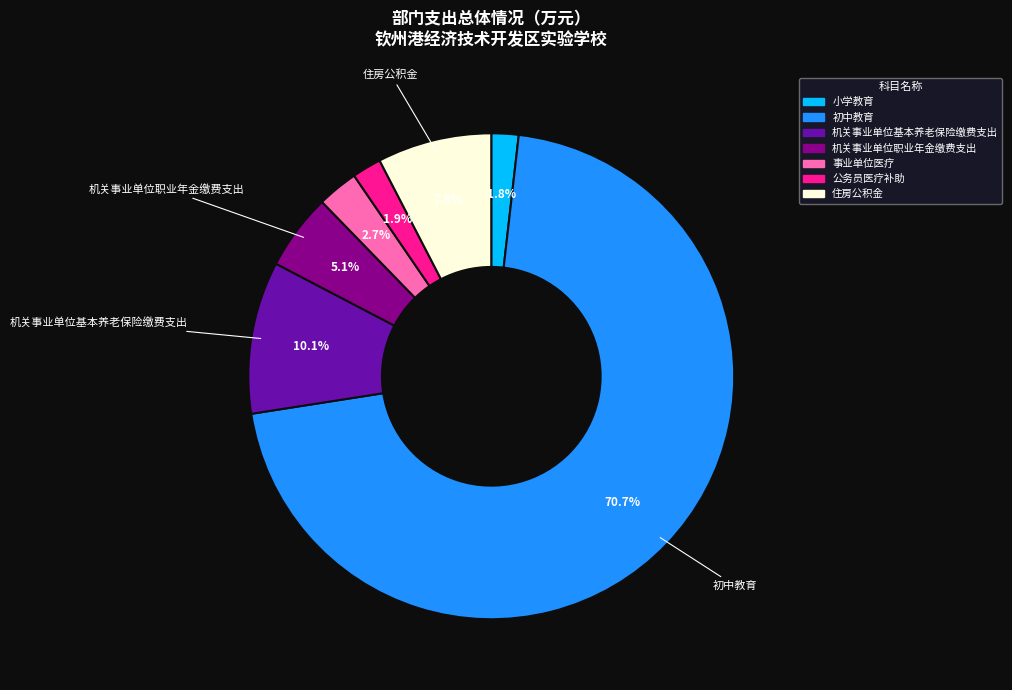

To the nearest percent, what portion does 初中教育 represent?

71%